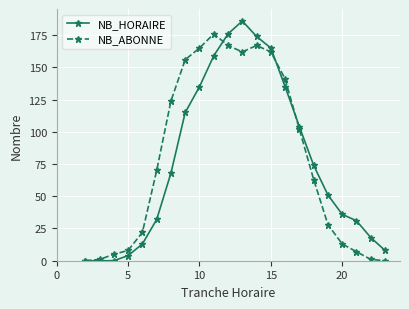

Rank the series by their maximum value, from highest to lowest.

NB_HORAIRE, NB_ABONNE